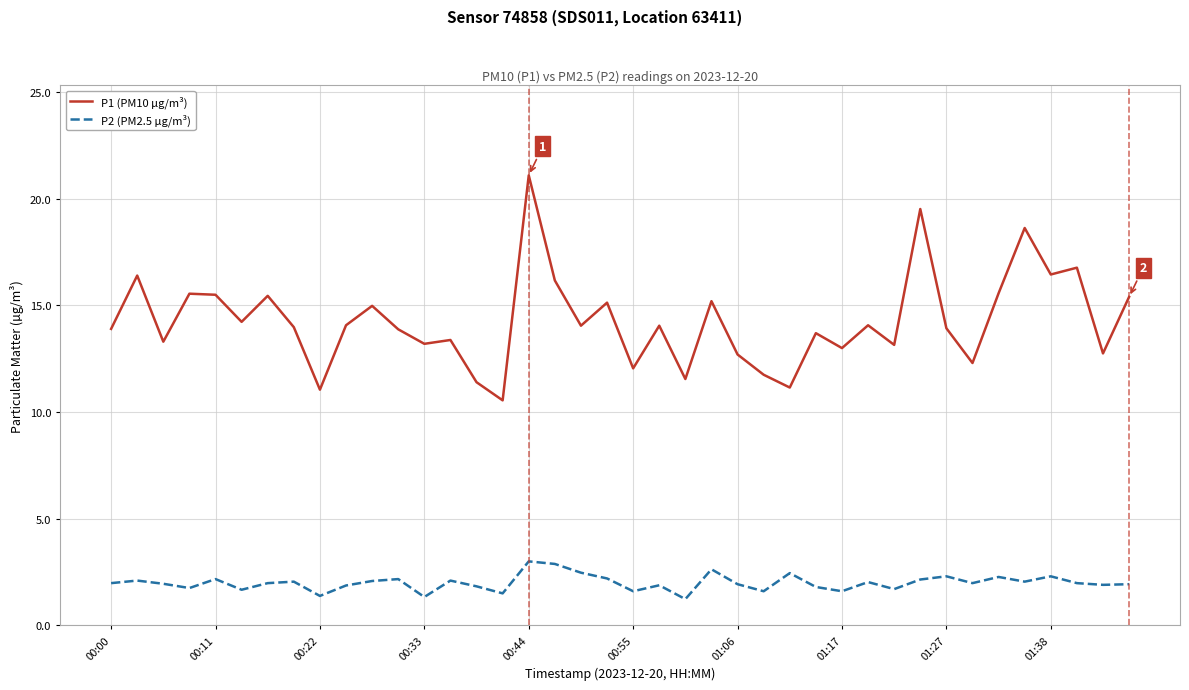

True or false: P2 (PM2.5 µg/m³) and P1 (PM10 µg/m³) intersect in this chart.

False